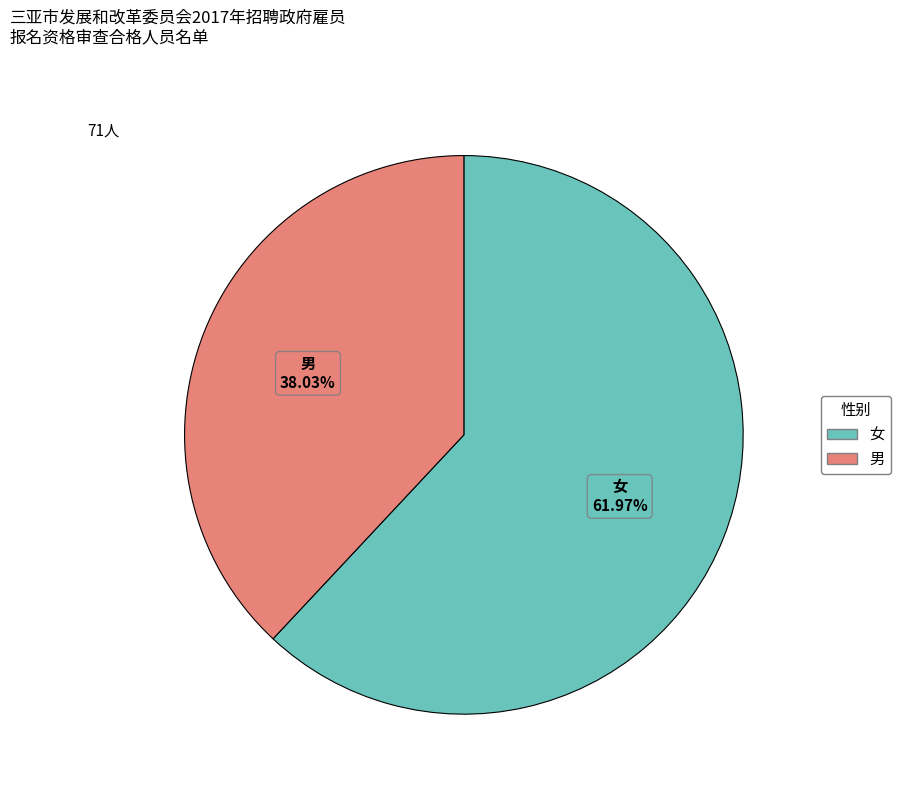

True or false: 女 accounts for 47% of the total.

False